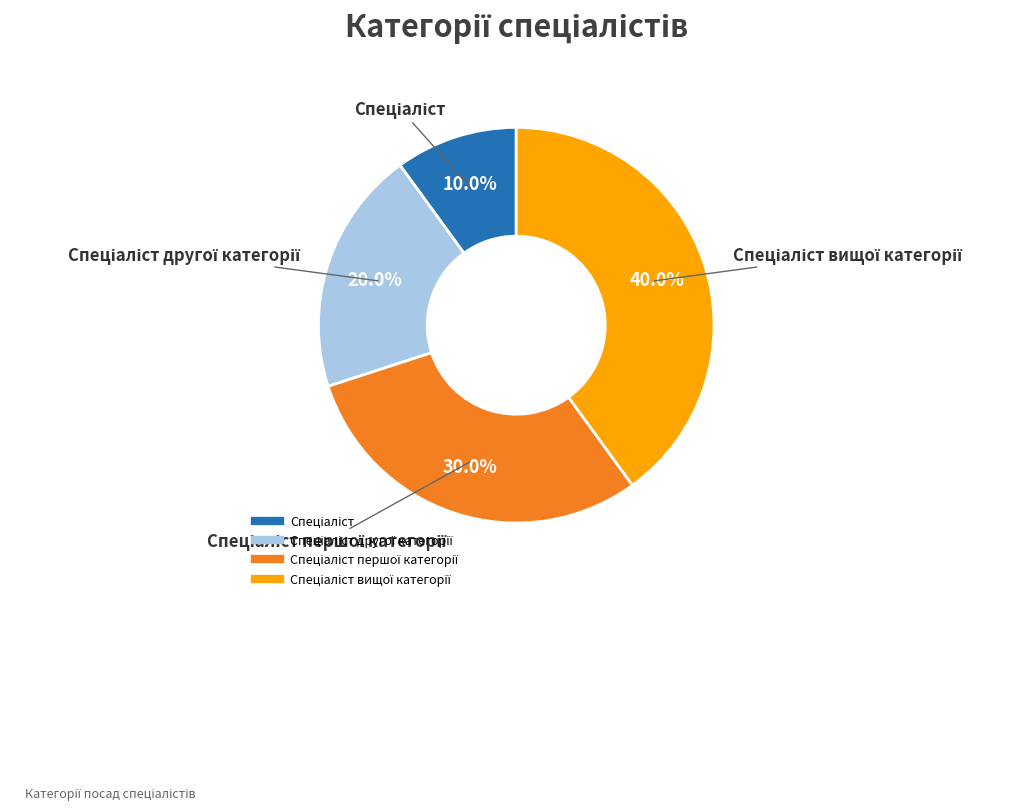

Is there a majority slice in this chart?

No